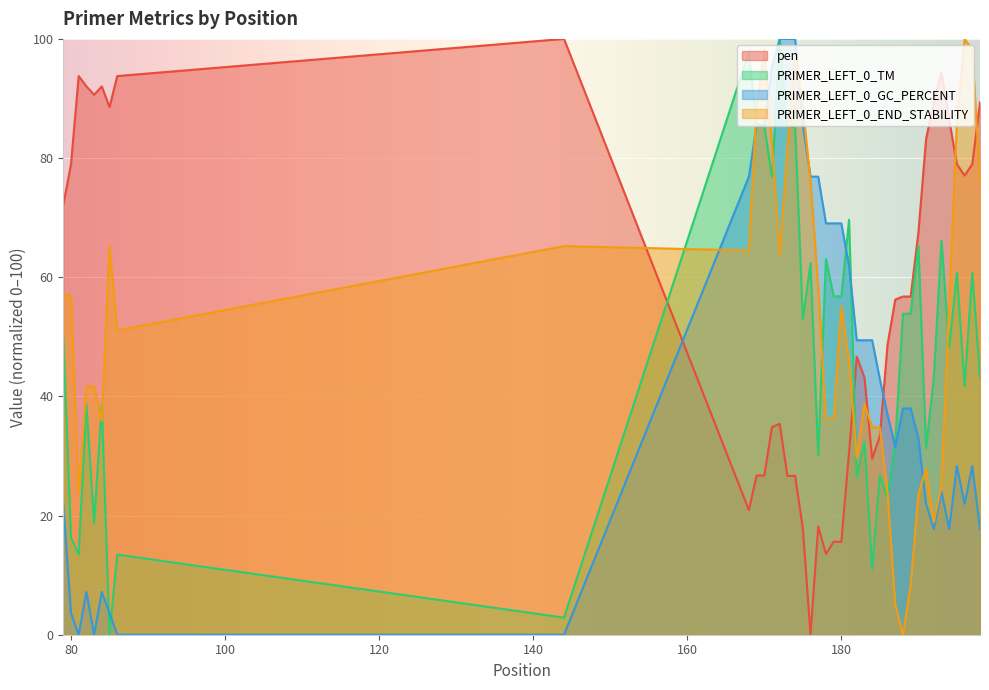

Which series has the largest total across all categories?

pen